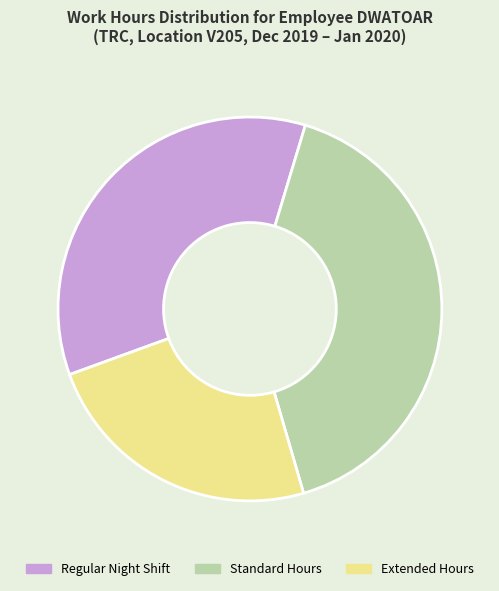

Rank the categories by value from highest to lowest.

Standard Hours, Regular Night Shift, Extended Hours